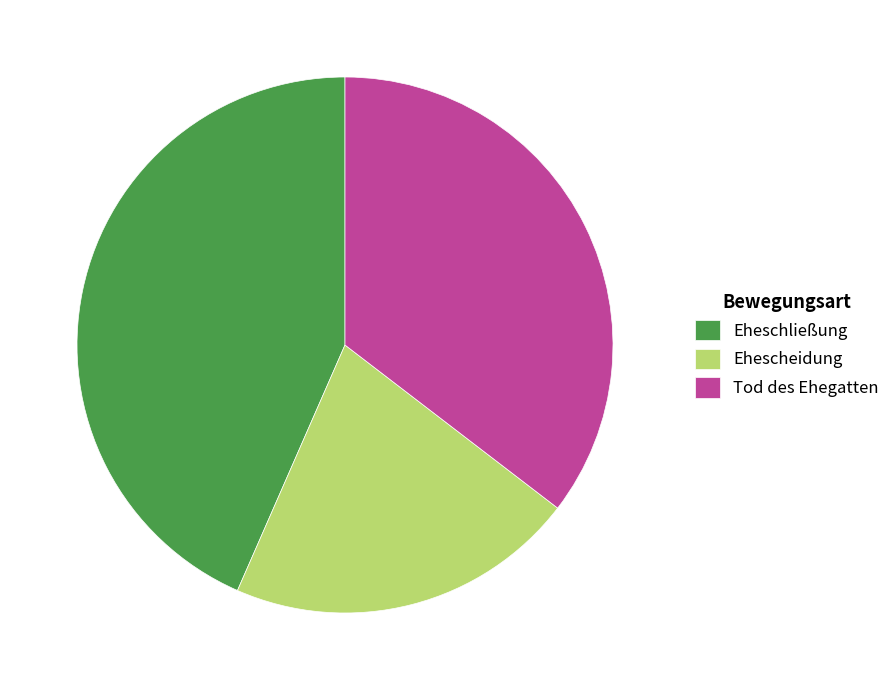

Does Tod des Ehegatten represent more than half of the total?

No